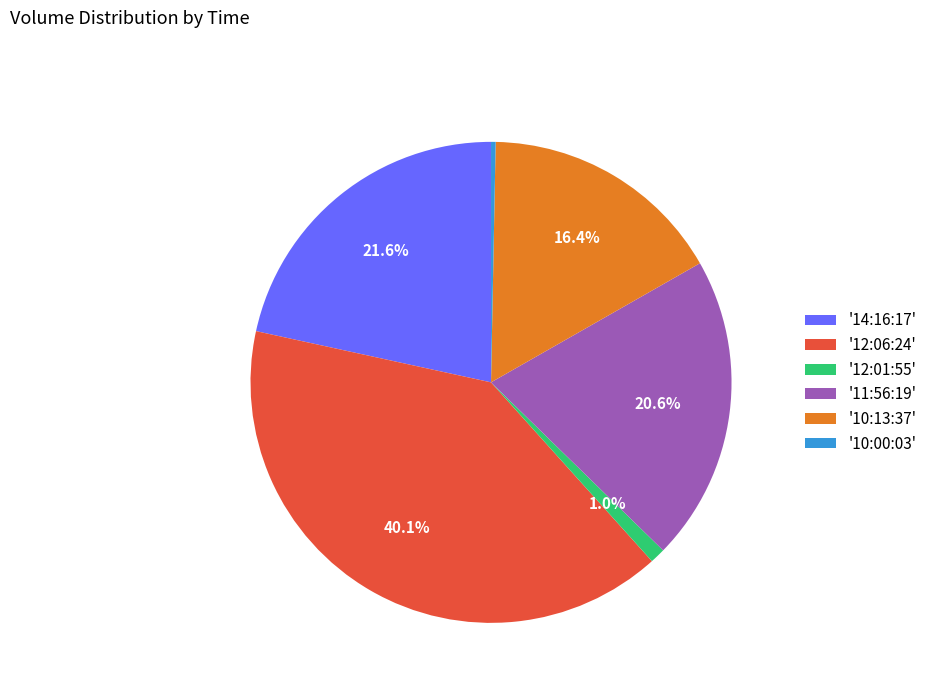

What percentage do '12:01:55' and '12:06:24' together represent?

41.1%